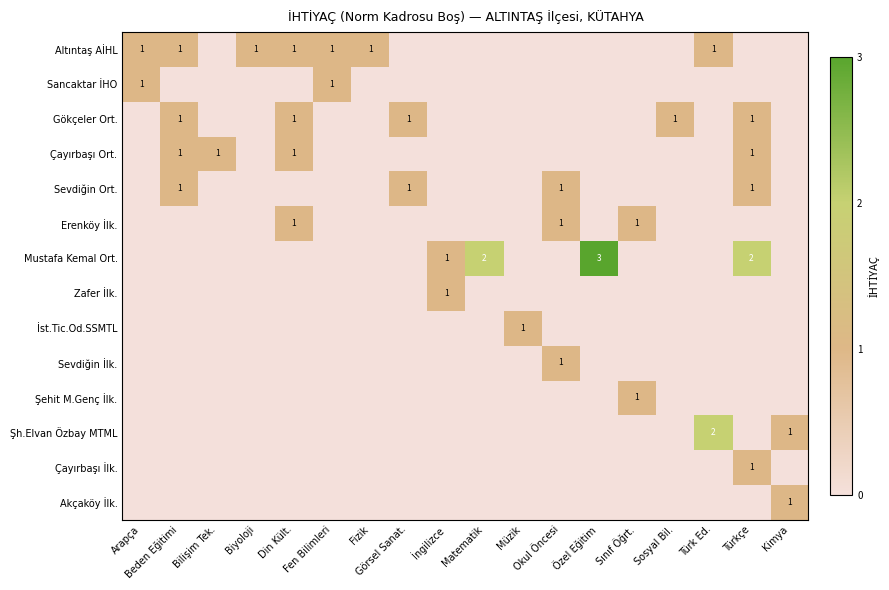

Which has a higher value, Beden Eğitimi or İngilizce?

Beden Eğitimi